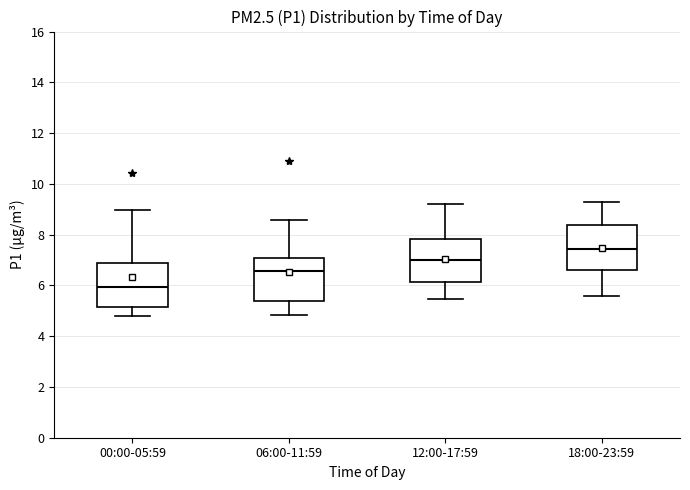

Reading left to right, transcribe this box plot: for each box, give where its median line is, the range the box spans, and where its two whiskers end, as read against the y-axis. The values are not printed on the chart, so give them approximately, as read against the axis.

00:00-05:59: median 6.0, box 5.2 to 7.0, whiskers 4.8 to 9.0
06:00-11:59: median 6.6, box 5.4 to 7.0, whiskers 4.8 to 8.6
12:00-17:59: median 7.0, box 6.2 to 7.8, whiskers 5.4 to 9.2
18:00-23:59: median 7.4, box 6.6 to 8.4, whiskers 5.6 to 9.4